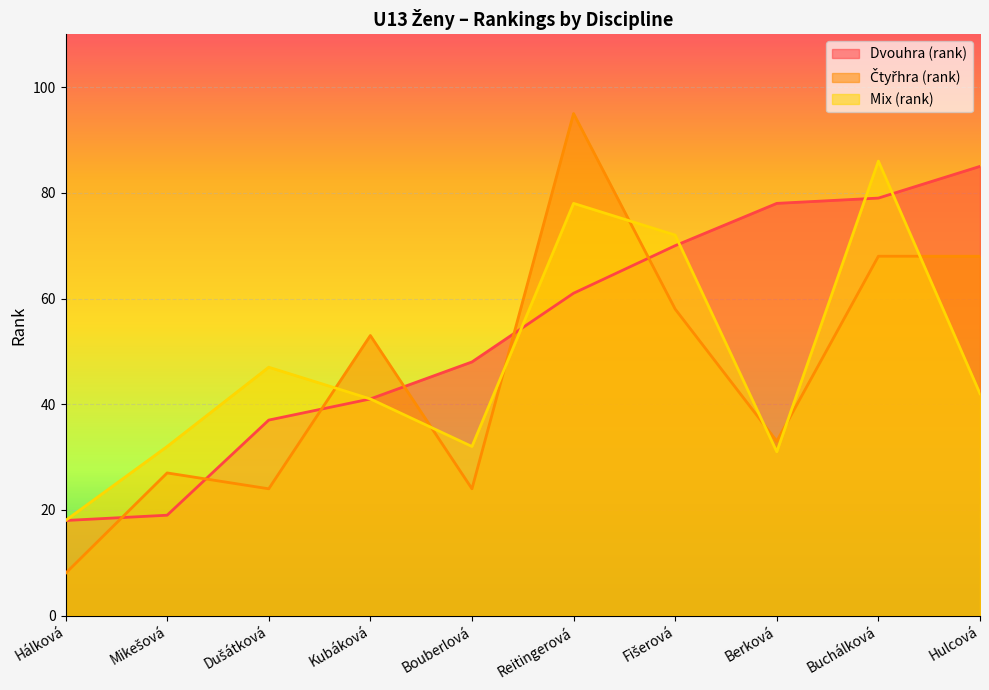

How many categories are shown in the chart?

10